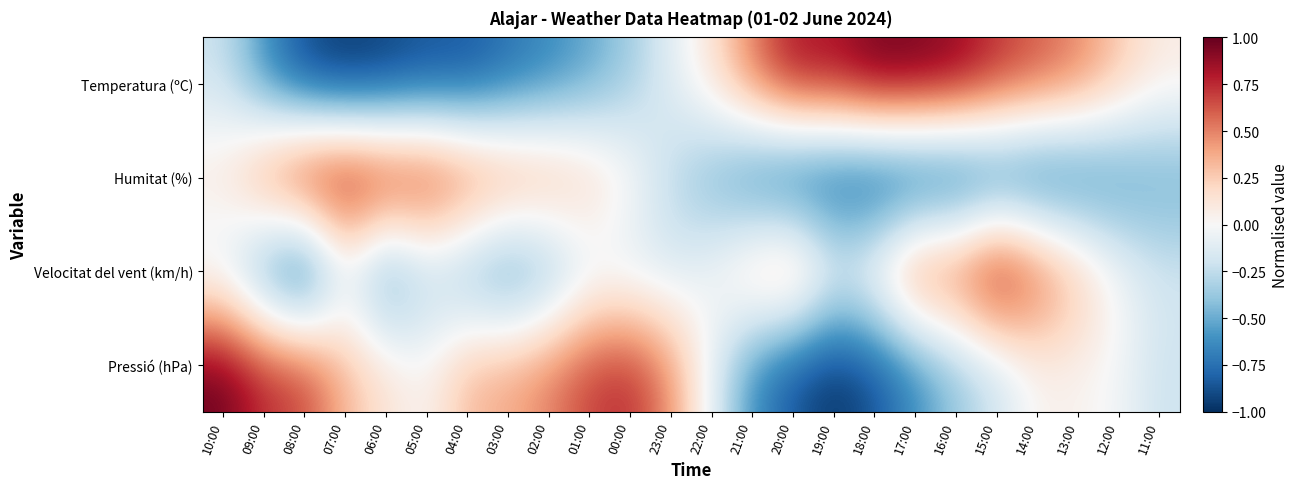

How many distinct data groups are displayed?

4